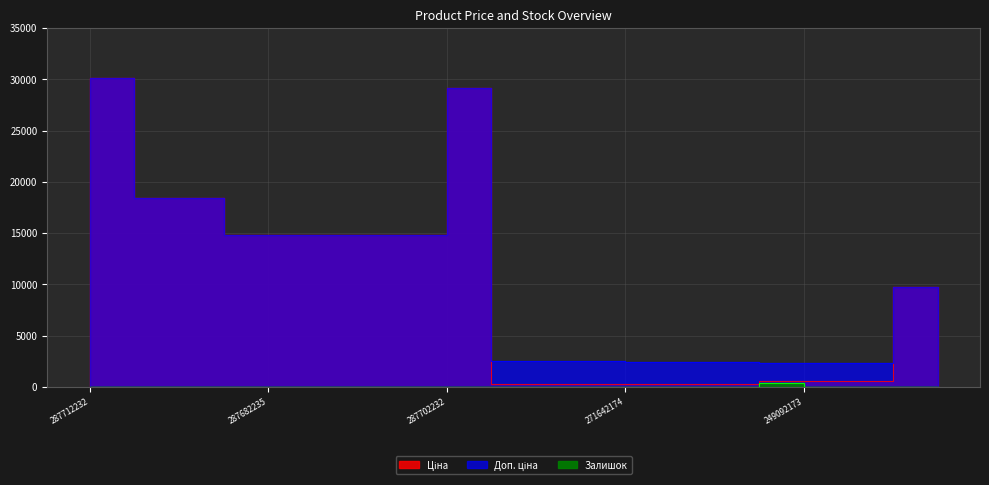

Rank the series at 249092173 from lowest to highest value.

Залишок, Ціна, Доп. ціна